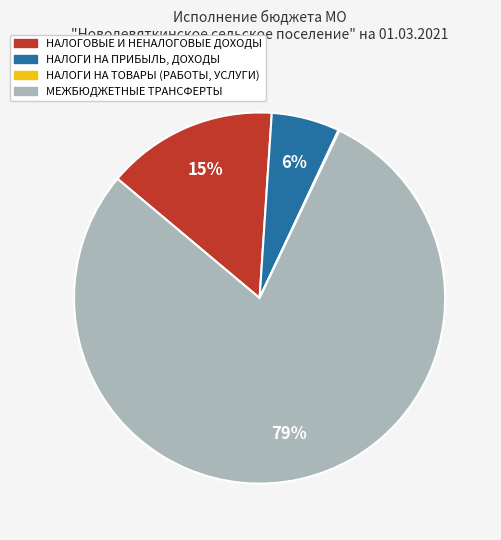

Which slice represents more than half of the pie?

МЕЖБЮДЖЕТНЫЕ ТРАНСФЕРТЫ